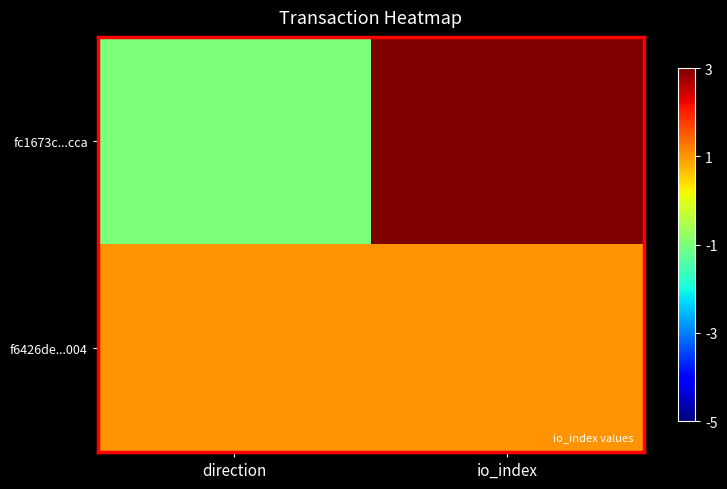

List the series in order of their overall mean, highest first.

fc1673c...cca, f6426de...004